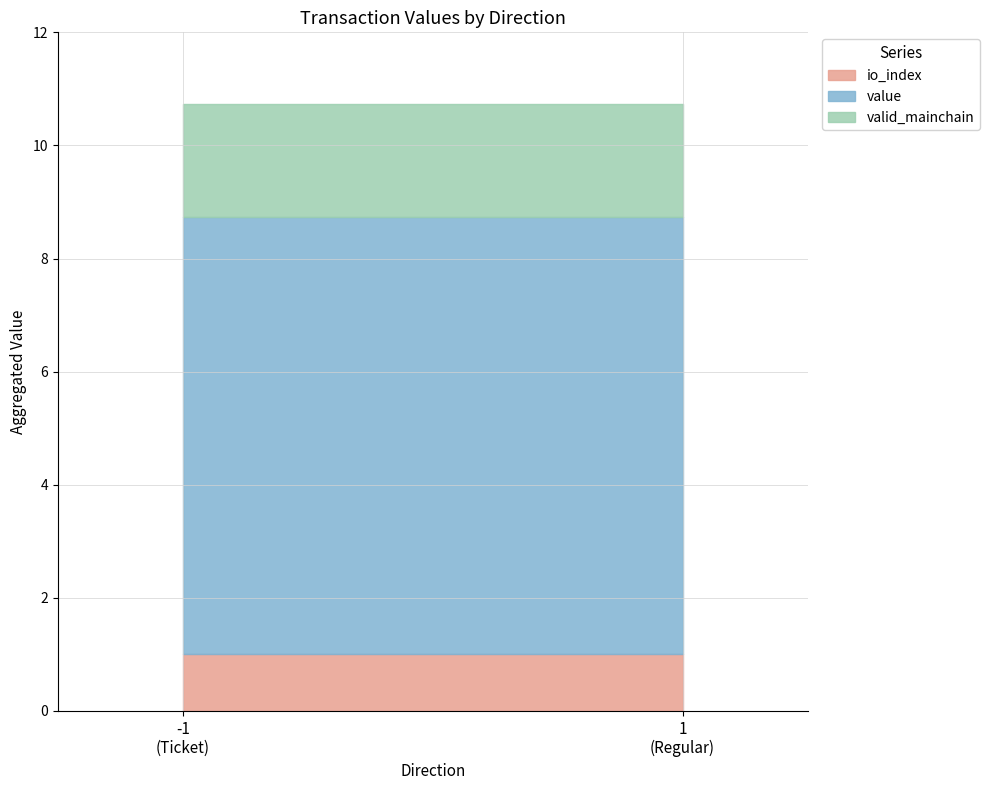

The value of valid_mainchain at 1 is 0.4. True or false?

False